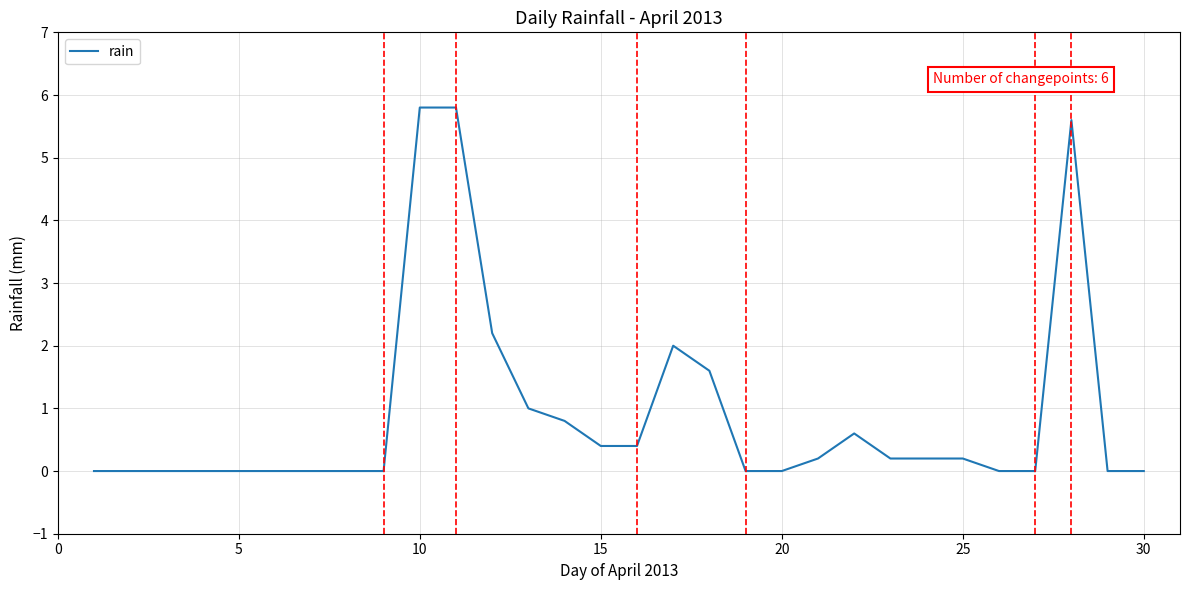

What is the greatest value displayed?

5.8